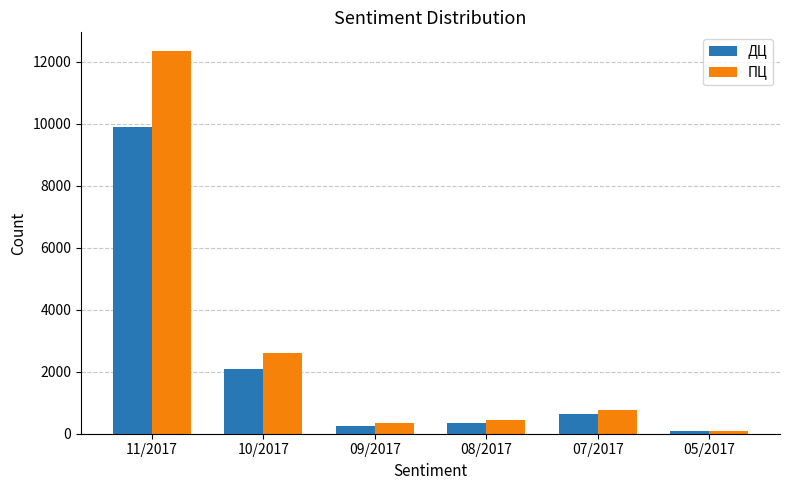

What is the sum of all ДЦ values?

13315